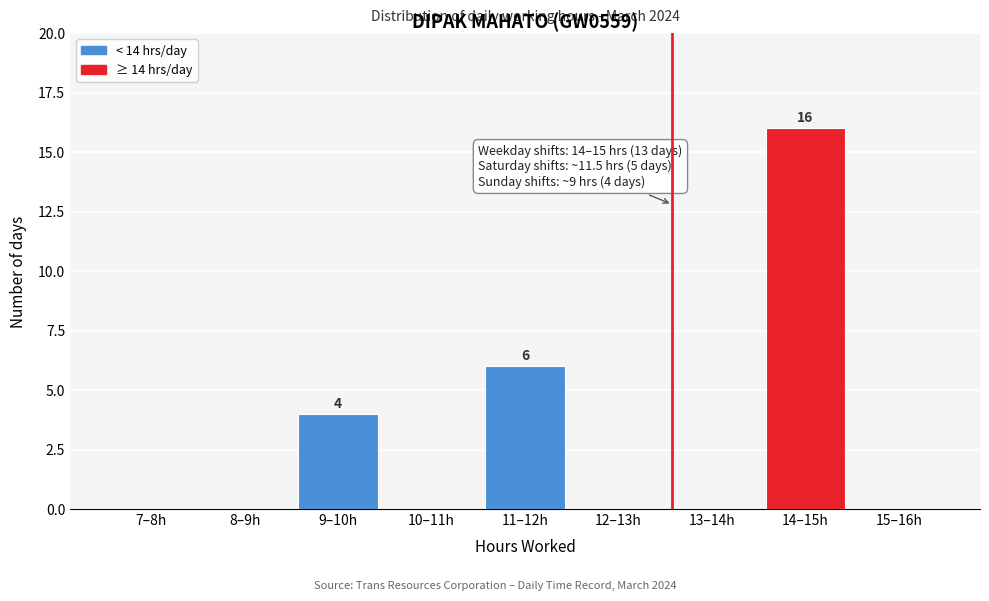

Reading left to right, what are all the values shown in this chart?

7–8h=0	8–9h=0	9–10h=4	10–11h=0	11–12h=6	12–13h=0	13–14h=0	14–15h=16	15–16h=0